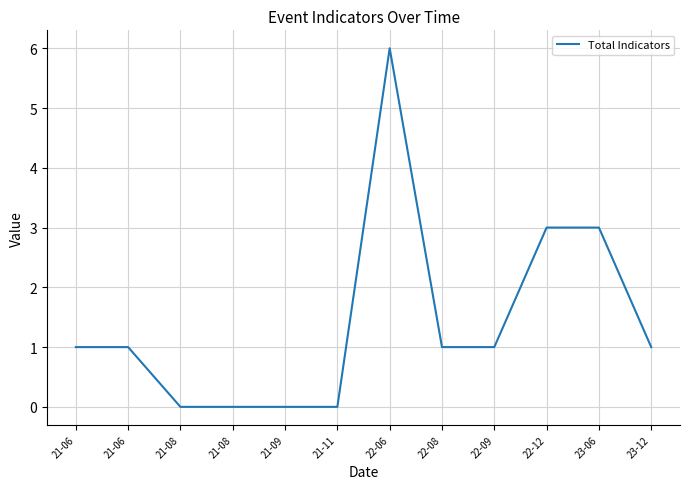

Where is the data nearest to the value 3?

22-12